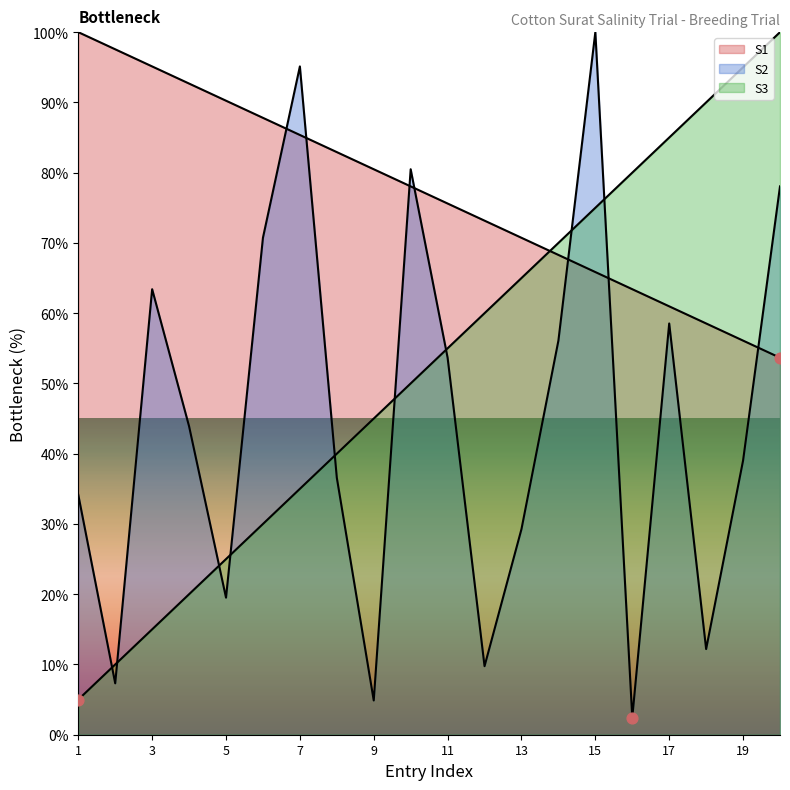

At which category is the sum across all series the highest?

15